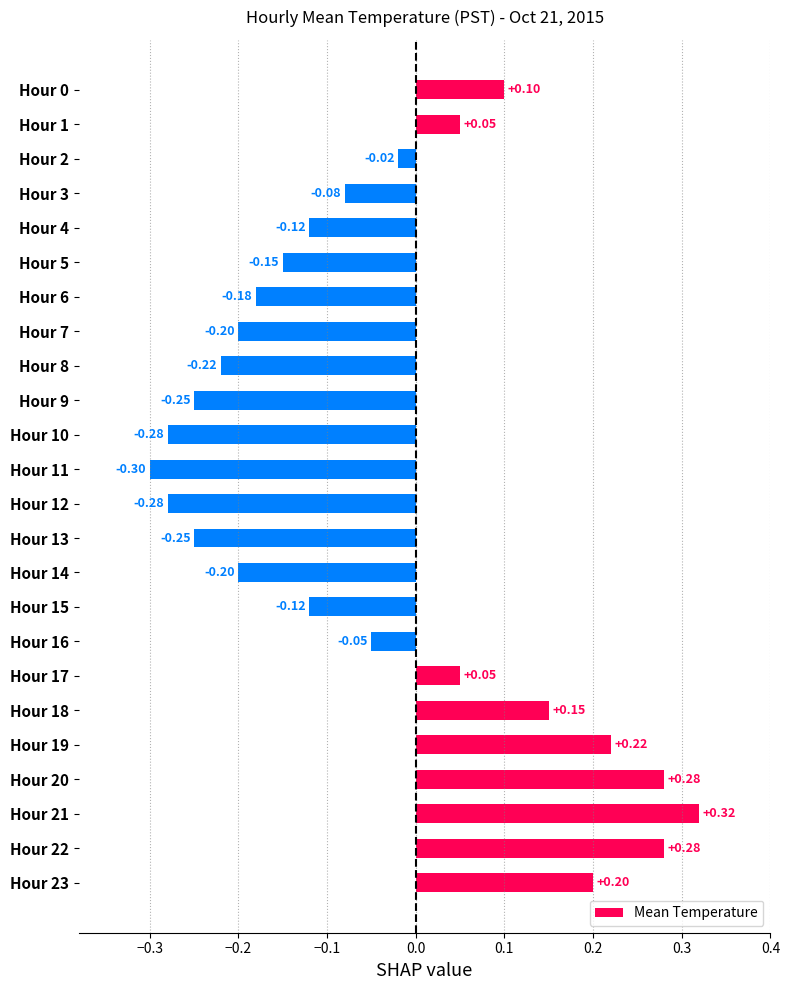

Does the chart contain stacked bars?

No